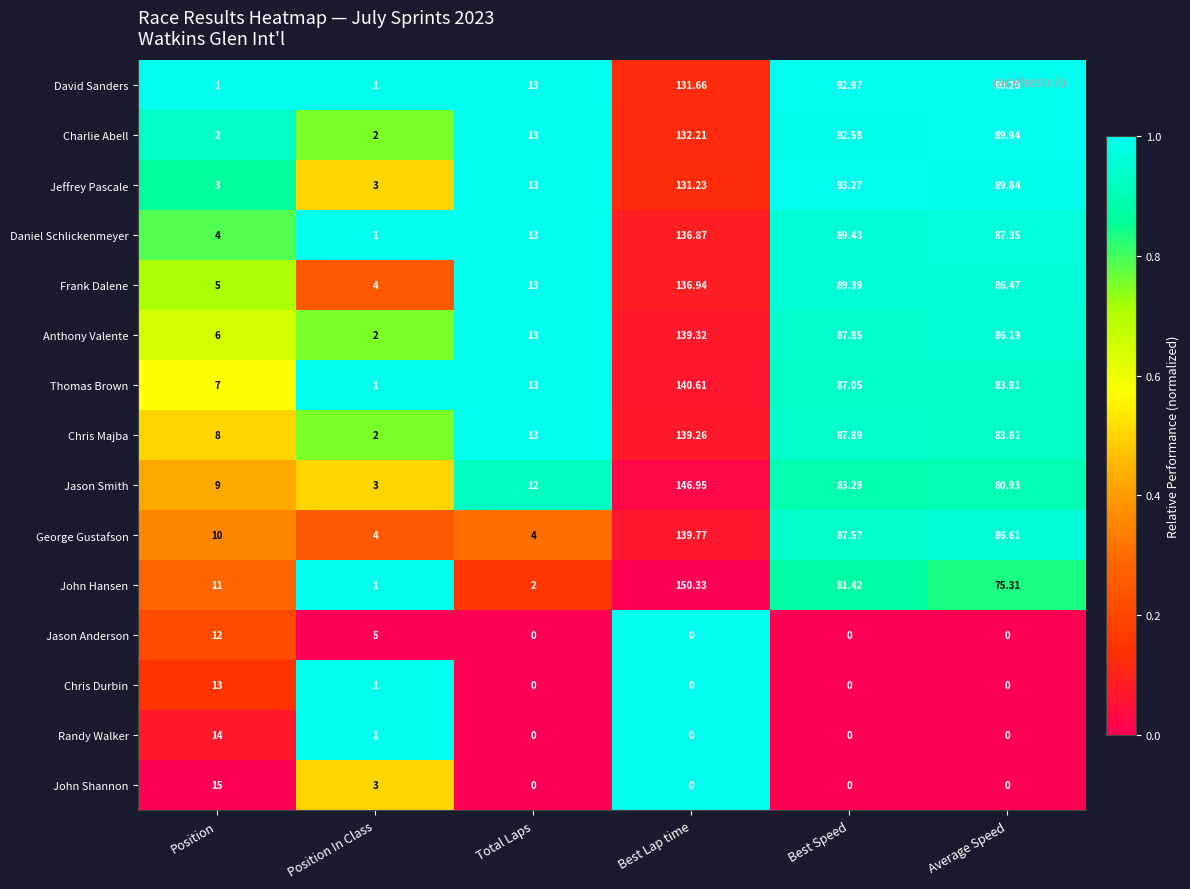

Between Total Laps and Best Lap time, which series saw the biggest shift?

John Hansen